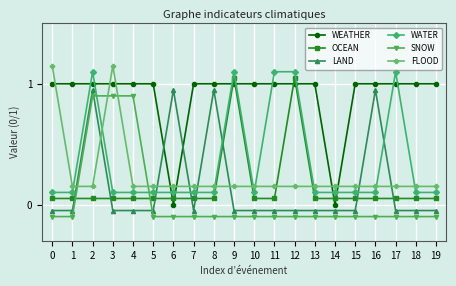

At which category is the sum across all series the highest?

2